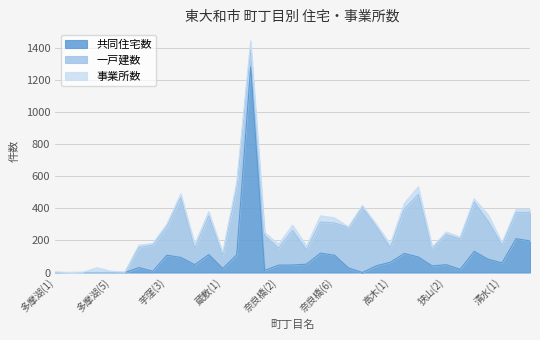

Reading right to left, what are all the values shown in this chart?

共同住宅数: 清水(3)=197	清水(2)=211	清水(1)=60	狭山(5)=83	狭山(4)=132	狭山(3)=20	狭山(2)=49	狭山(1)=41	高木(3)=97	高木(2)=119	高木(1)=64	湖畔(3)=42	湖畔(2)=0	湖畔(1)=29	奈良橋(6)=108	奈良橋(5)=121	奈良橋(4)=52	奈良橋(3)=47	奈良橋(2)=46	奈良橋(1)=13	蔵敷(3)=1282	蔵敷(2)=110	蔵敷(1)=25	芋窪(6)=112	芋窪(5)=49	芋窪(4)=94	芋窪(3)=108	芋窪(2)=8	芋窪(1)=31	多摩湖(6)=0	多摩湖(5)=0	多摩湖(4)=0	多摩湖(3)=0	多摩湖(2)=0	多摩湖(1)=0
一戸建数: 清水(3)=178	清水(2)=164	清水(1)=111	狭山(5)=237	狭山(4)=308	狭山(3)=189	狭山(2)=188	狭山(1)=113	高木(3)=390	高木(2)=277	高木(1)=90	湖畔(3)=243	湖畔(2)=406	湖畔(1)=252	奈良橋(6)=201	奈良橋(5)=194	奈良橋(4)=89	奈良橋(3)=216	奈良橋(2)=106	奈良橋(1)=218	蔵敷(3)=111	蔵敷(2)=414	蔵敷(1)=82	芋窪(6)=241	芋窪(5)=100	芋窪(4)=374	芋窪(3)=177	芋窪(2)=163	芋窪(1)=125	多摩湖(6)=0	多摩湖(5)=0	多摩湖(4)=0	多摩湖(3)=0	多摩湖(2)=0	多摩湖(1)=0
事業所数: 清水(3)=18	清水(2)=17	清水(1)=14	狭山(5)=41	狭山(4)=19	狭山(3)=12	狭山(2)=16	狭山(1)=4	高木(3)=47	高木(2)=35	高木(1)=23	湖畔(3)=15	湖畔(2)=12	湖畔(1)=4	奈良橋(6)=32	奈良橋(5)=38	奈良橋(4)=24	奈良橋(3)=32	奈良橋(2)=24	奈良橋(1)=18	蔵敷(3)=51	蔵敷(2)=38	蔵敷(1)=18	芋窪(6)=26	芋窪(5)=27	芋窪(4)=23	芋窪(3)=17	芋窪(2)=10	芋窪(1)=15	多摩湖(6)=4	多摩湖(5)=8	多摩湖(4)=30	多摩湖(3)=2	多摩湖(2)=0	多摩湖(1)=4